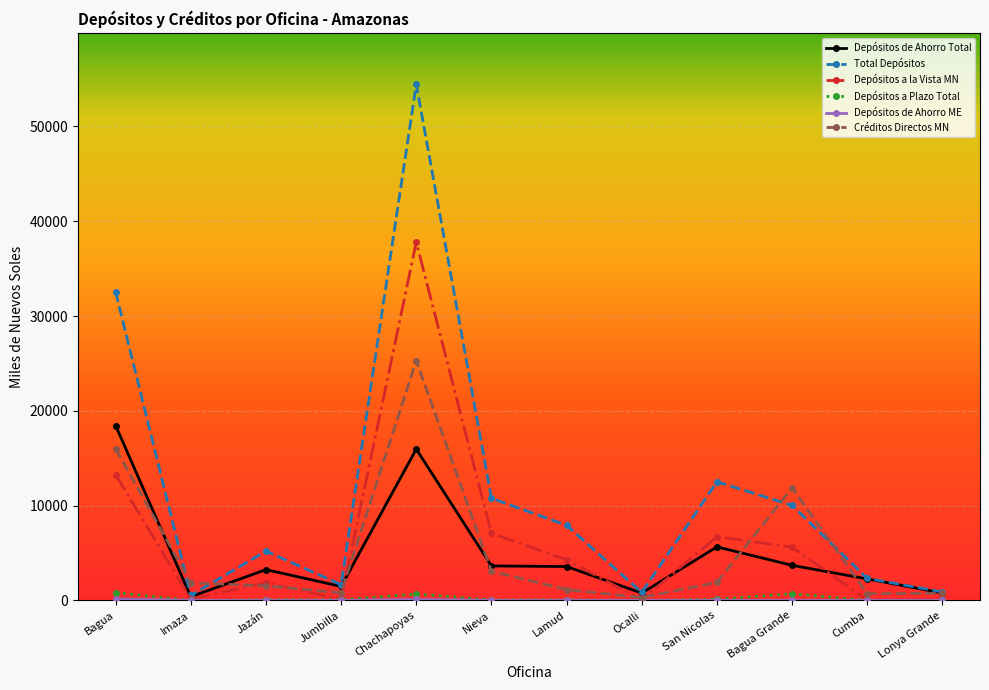

Which series has the widest spread of values?

Total Depósitos